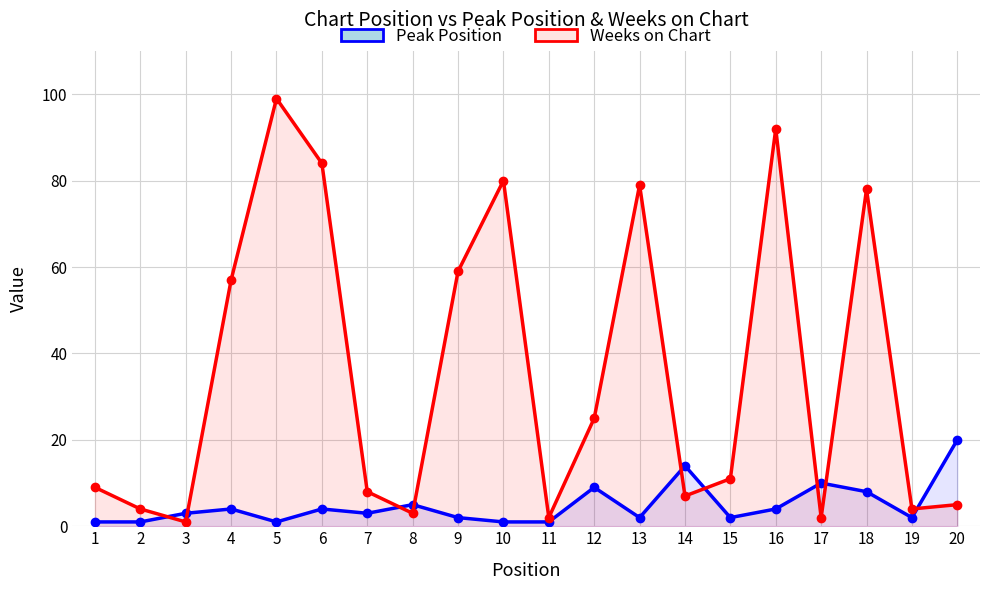

At how many categories does at least one series exceed 71?

6